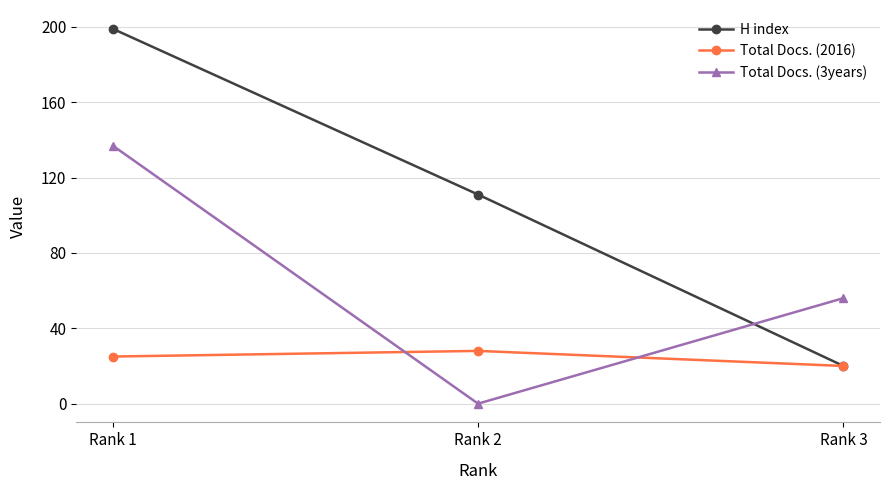

How many values in Total Docs. (3years) are above zero?

2